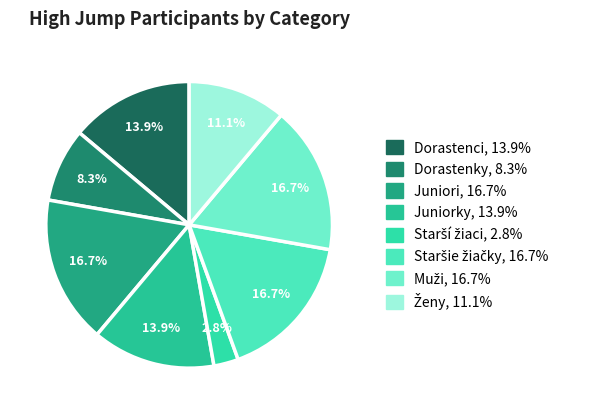

The Juniorky slice represents 14% of the pie. True or false?

True